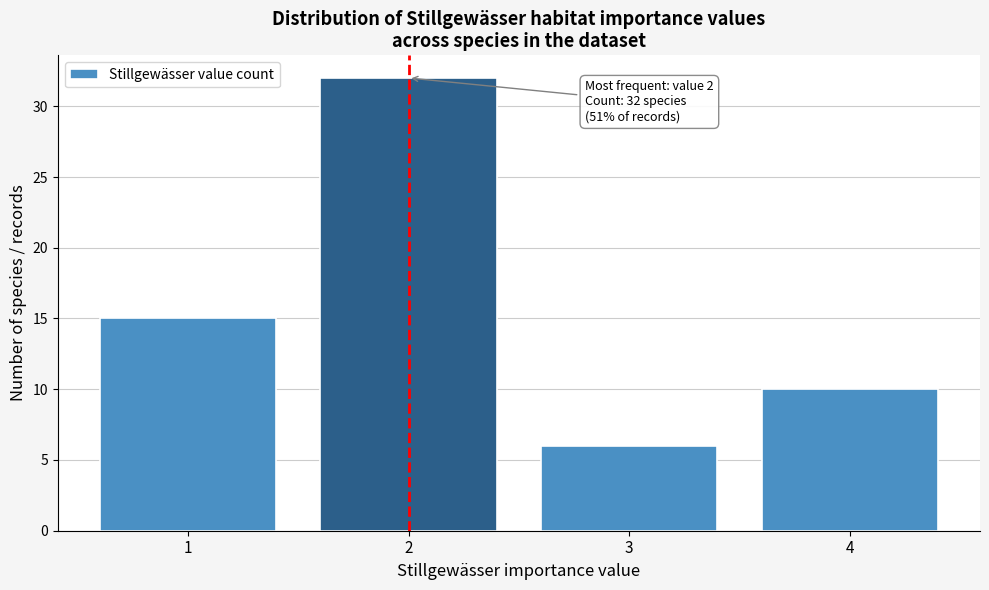

Over which range of the x-axis is the bar tallest?

1.5 to 2.5